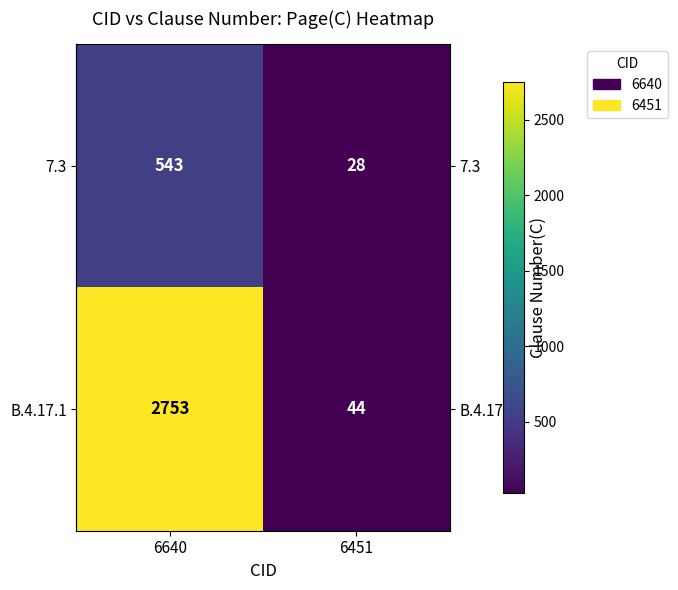

Is it true that 7.3 equals 336 at 6640?

False